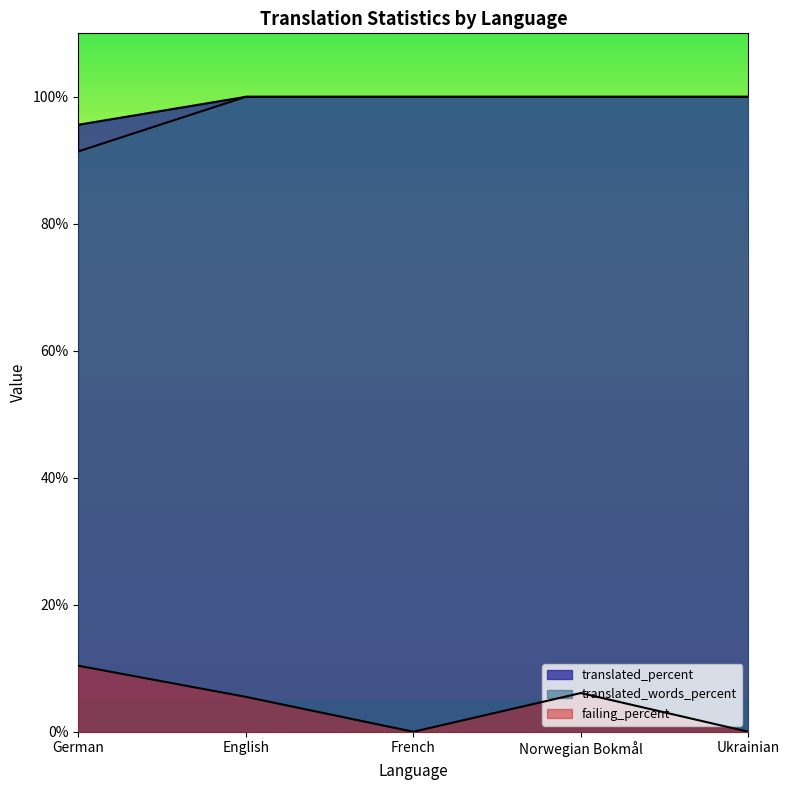

Which category has the highest value across all series?

English